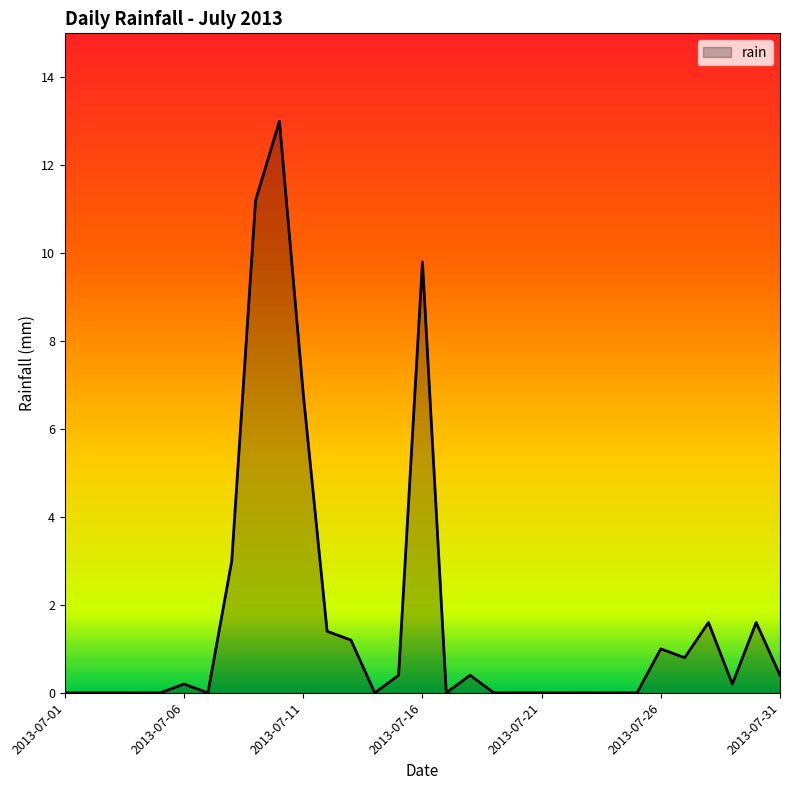

What is the greatest value displayed?

13.0